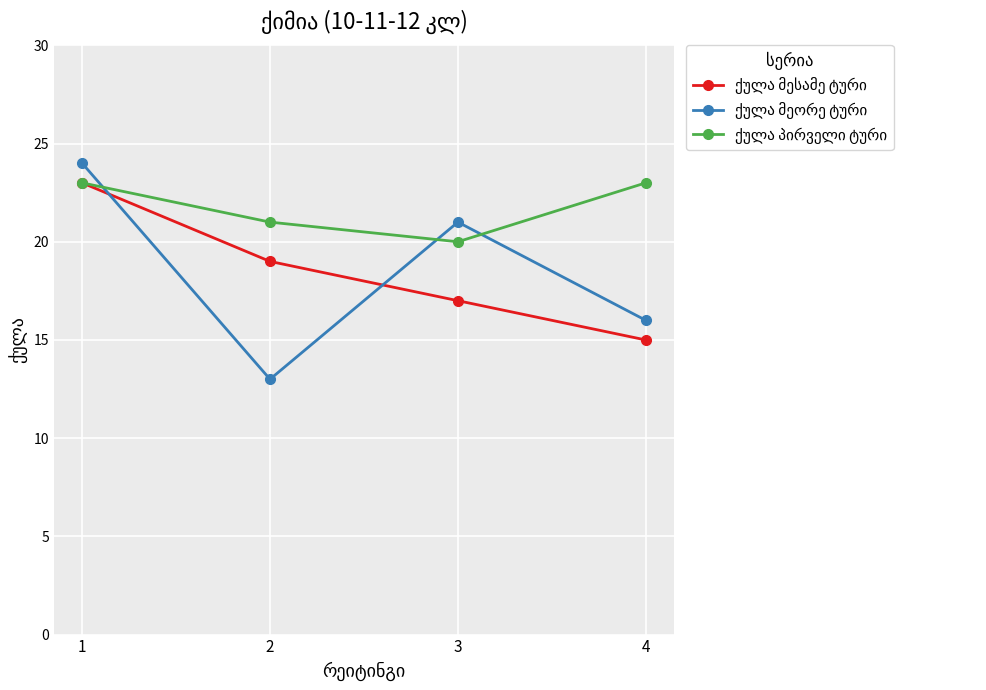

What is the total value across all series at 1?

70